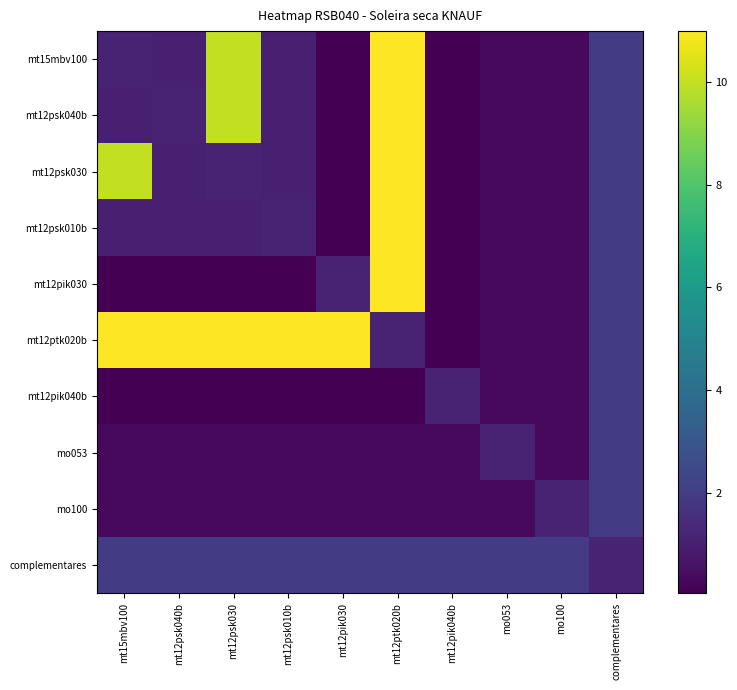

What is the maximum value shown in the chart?

11.0